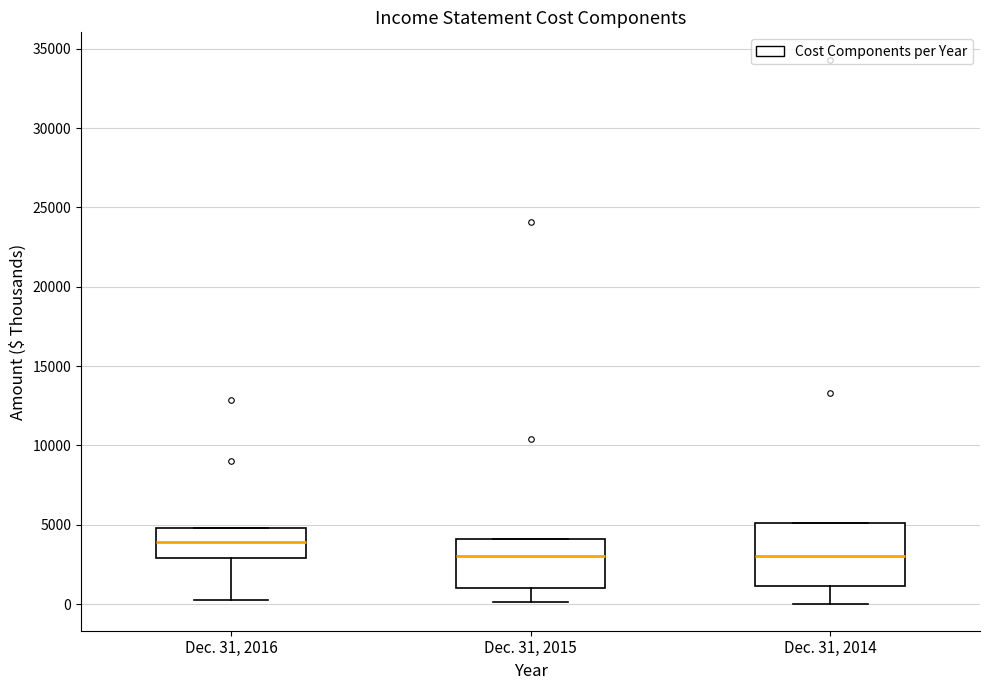

Reading left to right, transcribe this box plot: for each box, give where its median line is, the range the box spans, and where its two whiskers end, as read against the y-axis. The values are not printed on the chart, so give them approximately, as read against the axis.

Dec. 31, 2016: median 4000, box 3000 to 5000, whiskers 500 to 5000
Dec. 31, 2015: median 3000, box 1000 to 4000, whiskers 0 to 4000
Dec. 31, 2014: median 3000, box 1000 to 5000, whiskers 0 to 5000